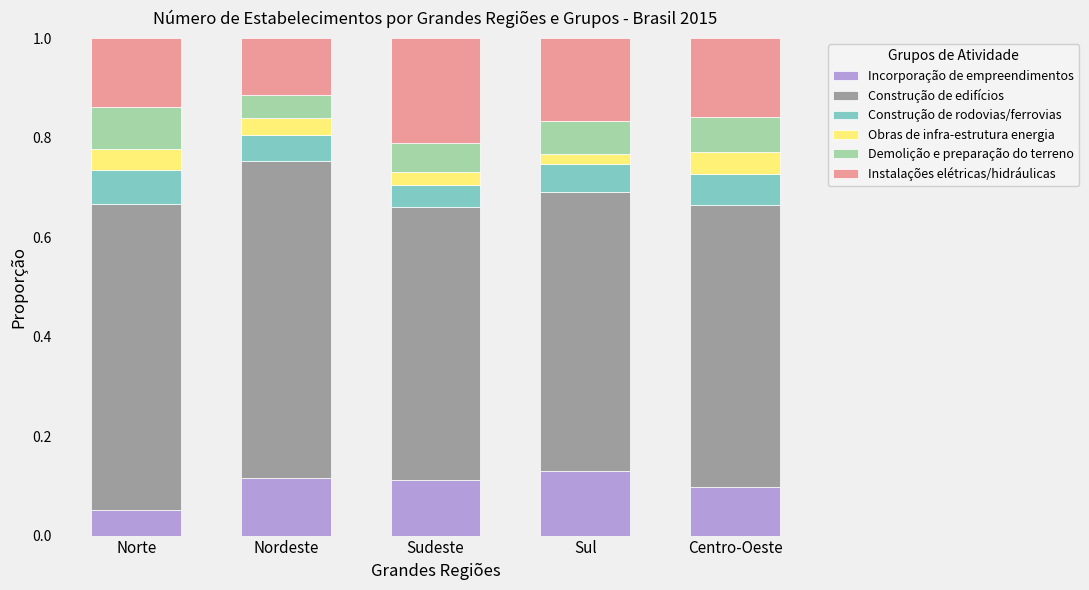

What is the total value across all series at Nordeste?

1.0